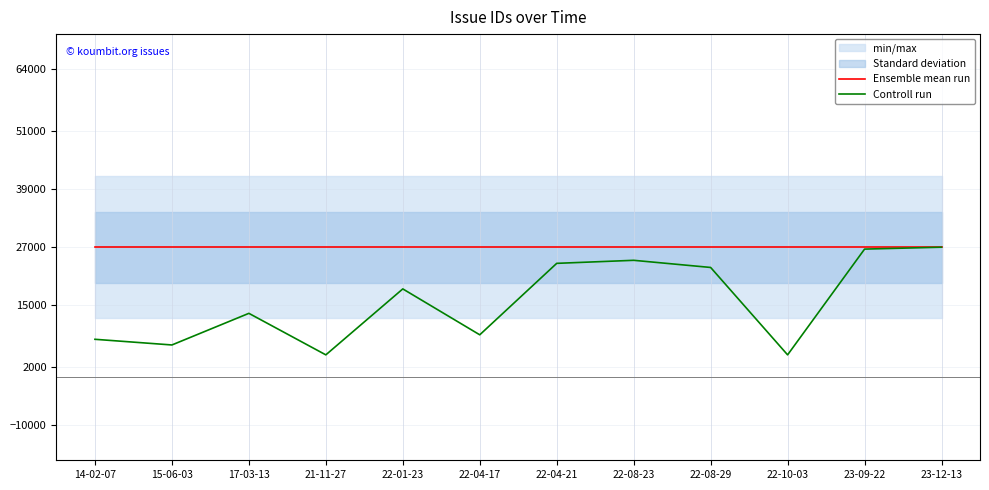

At 22-10-03, list the series in order from largest to smallest.

Ensemble mean run, Controll run